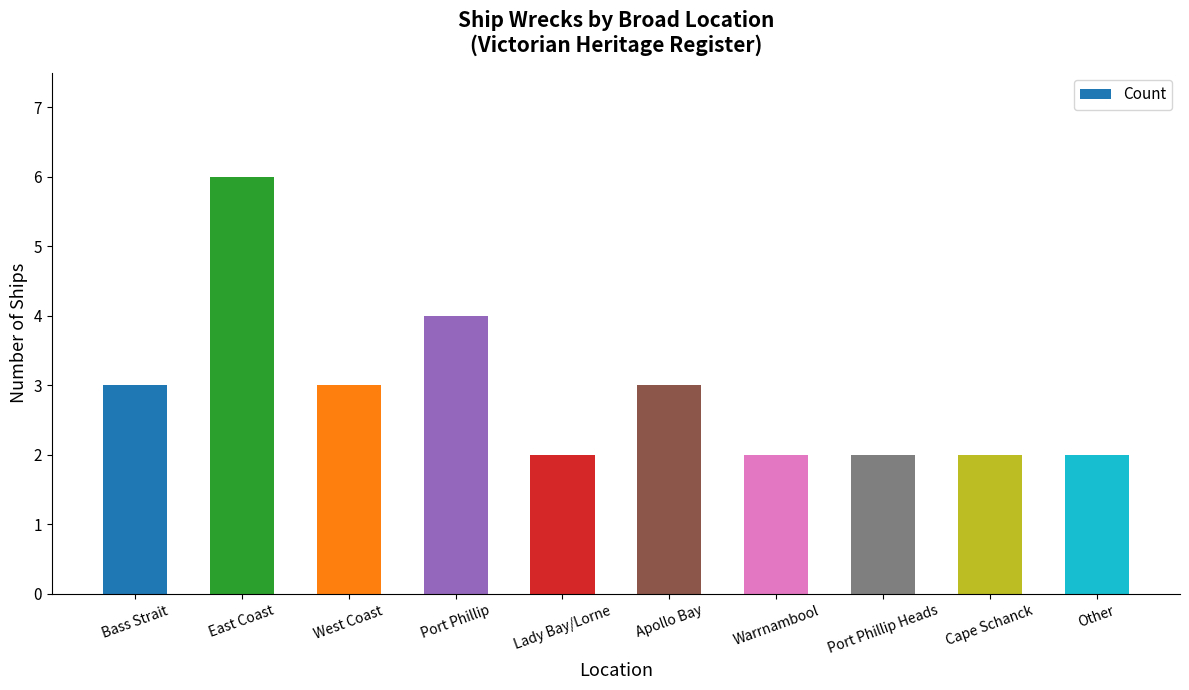

Reading left to right, transcribe all the data shown in this chart.

Bass Strait=3	East Coast=6	West Coast=3	Port Phillip=4	Lady Bay/Lorne=2	Apollo Bay=3	Warrnambool=2	Port Phillip Heads=2	Cape Schanck=2	Other=2